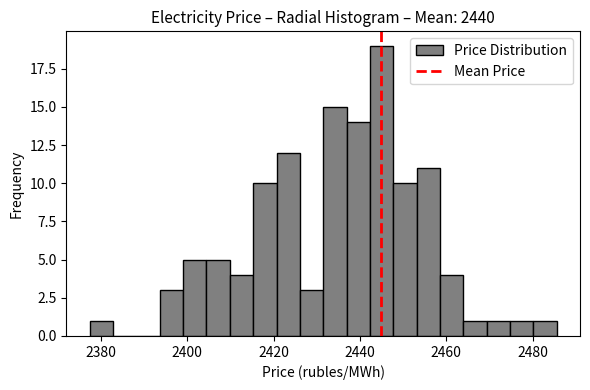

Around what value on the x-axis is the tallest bar? Give the approximate position of its centre, as read against the axis.

2446